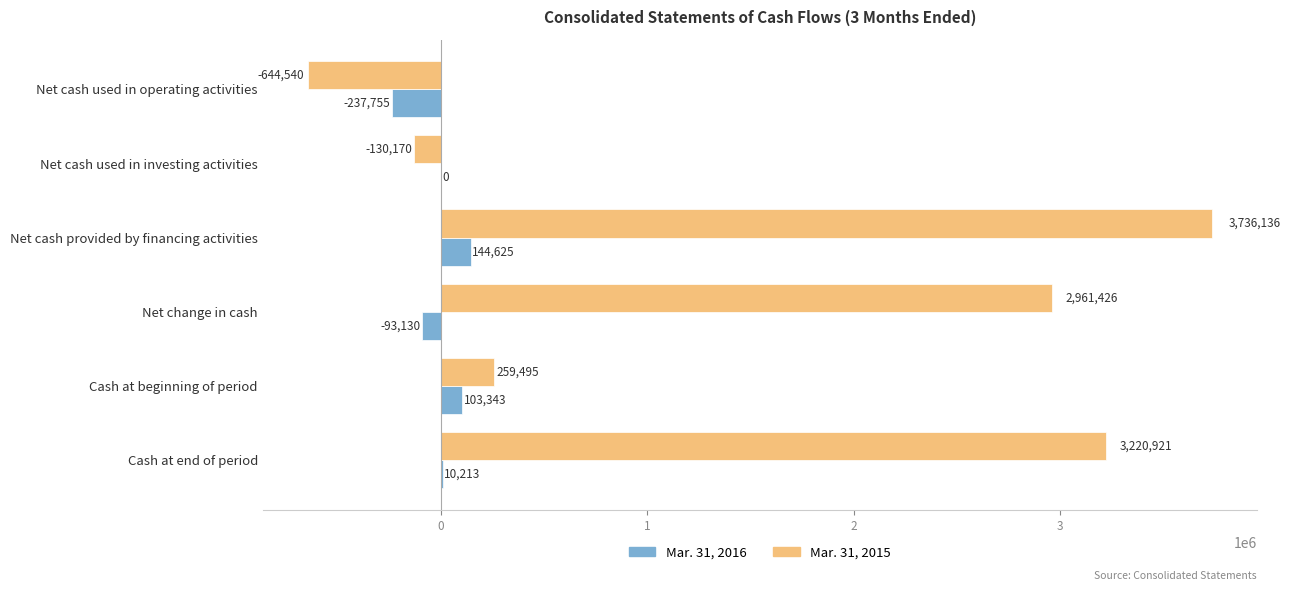

Which series has the largest total across all categories?

Mar. 31, 2015